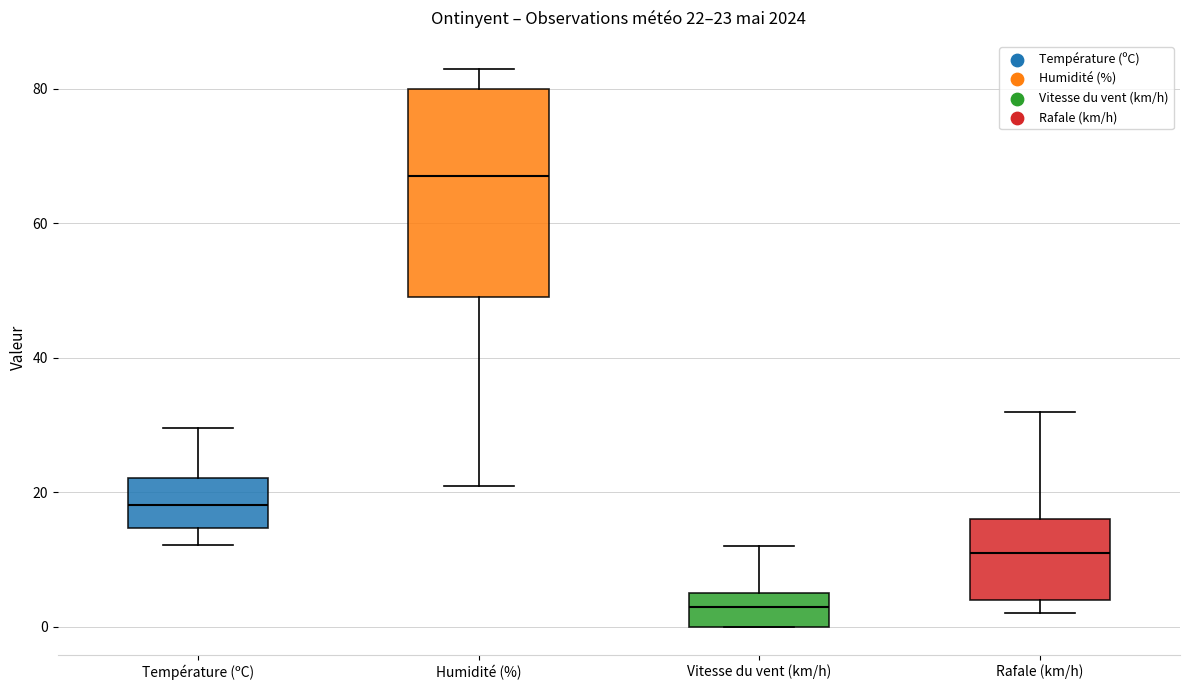

Which box's median line is the highest?

Humidité (%)